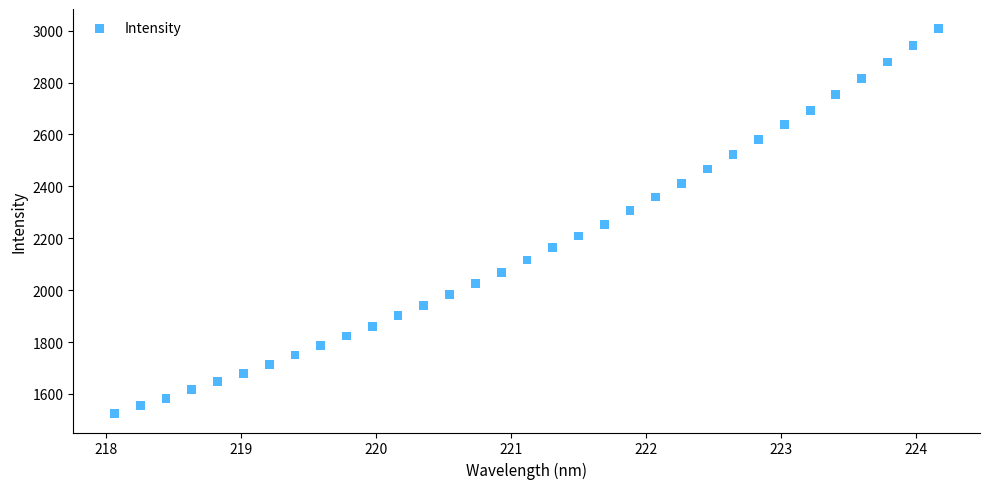

What is the range of X values (max minus min)?

6.1